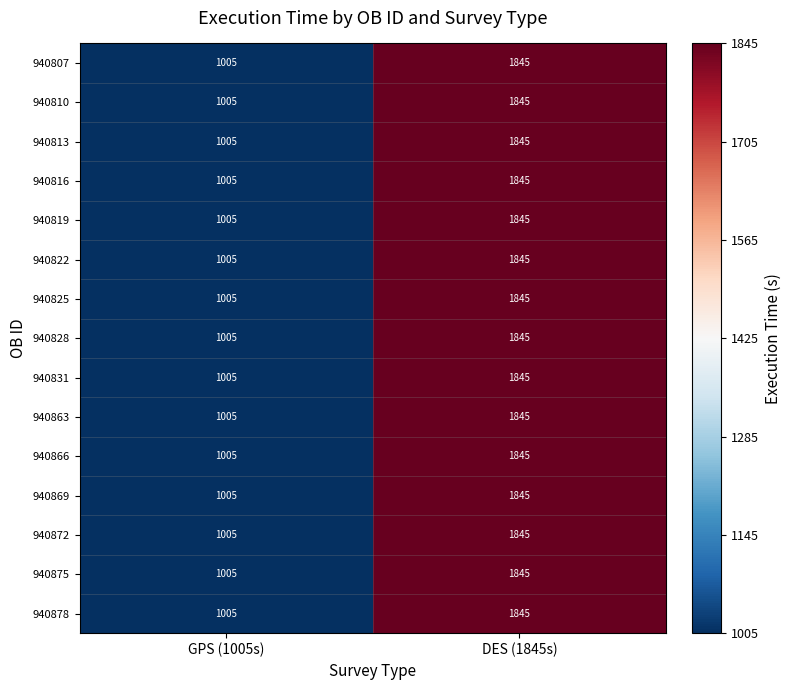

True or false: 940872 has a value of 1005 at GPS (1005s).

True